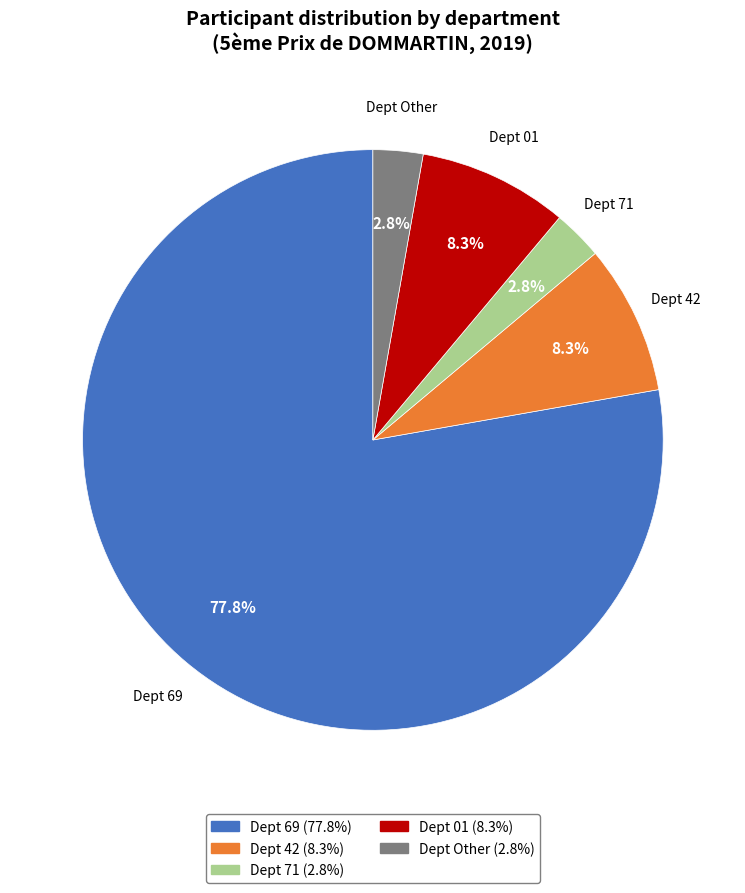

Does any single category account for the majority?

Yes